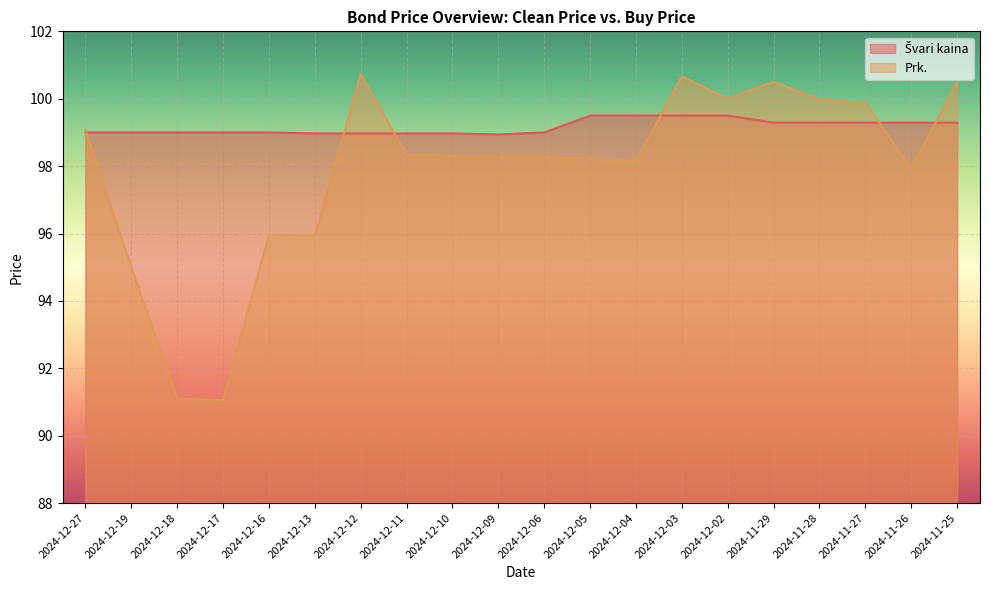

What are all the series names shown in the legend?

Švari kaina, Prk.